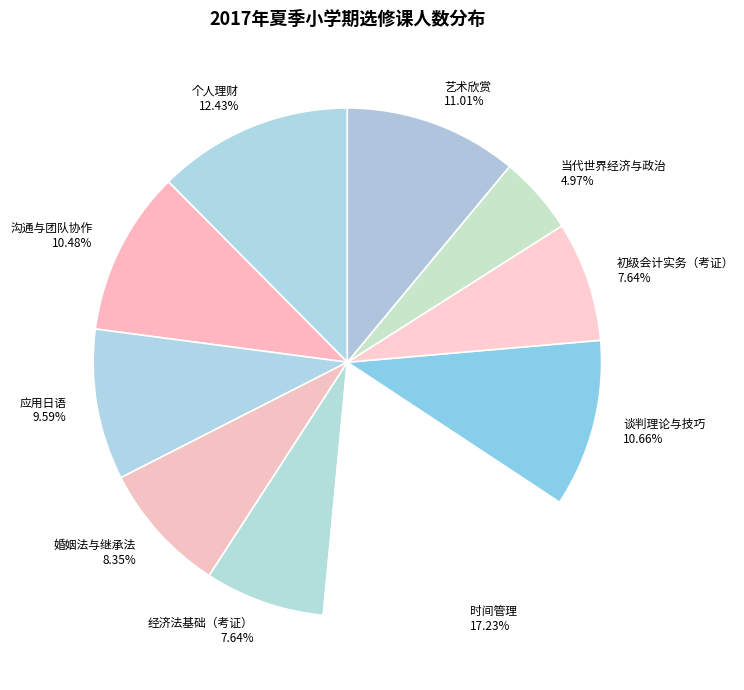

How many slices are in this pie chart?

10